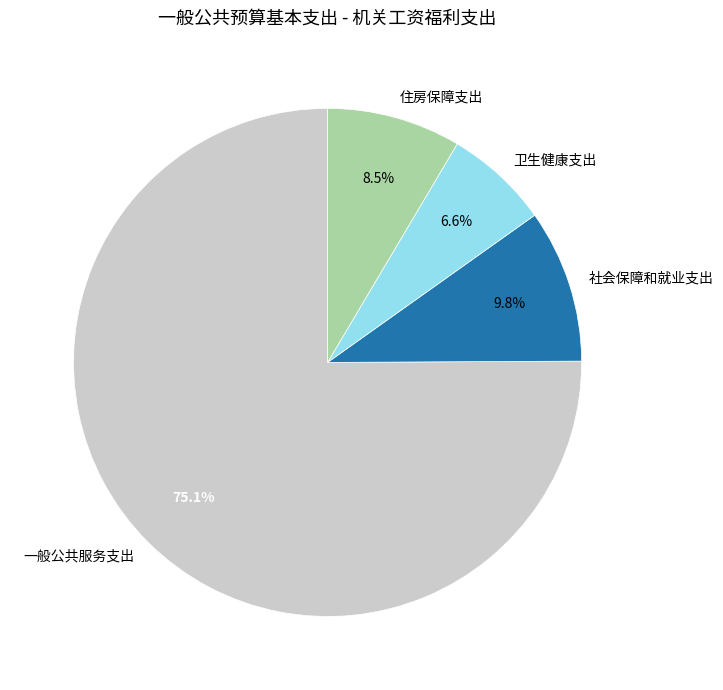

Does any single category account for the majority?

Yes